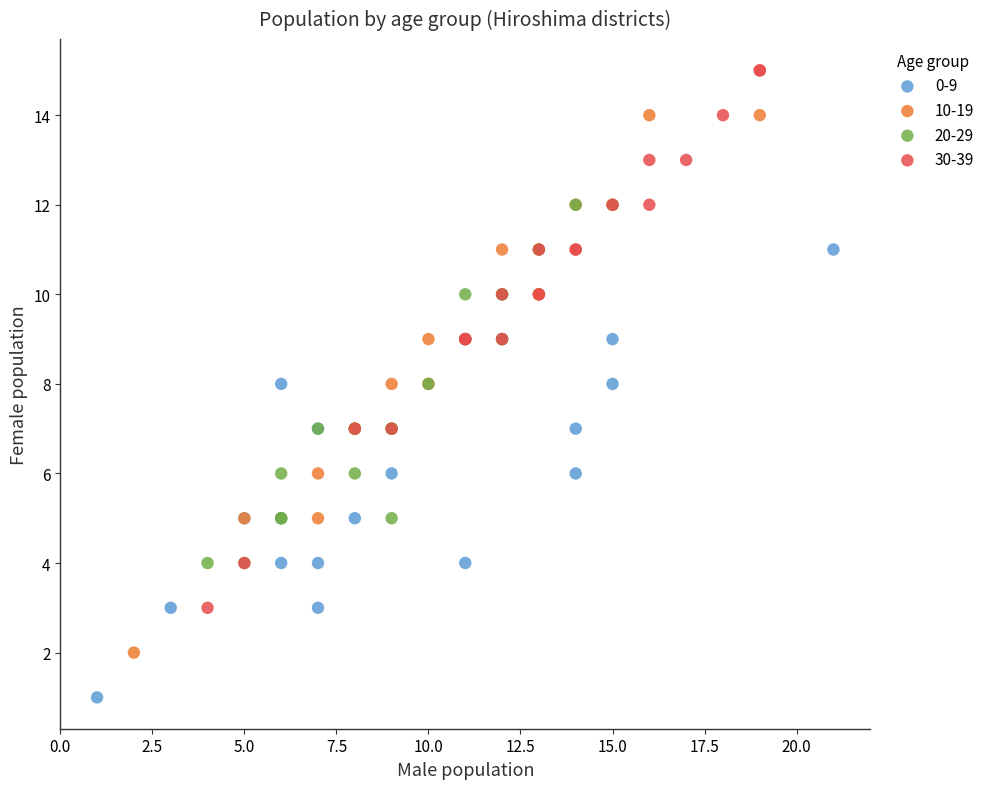

Which series contains the lowest Y value?

0-9